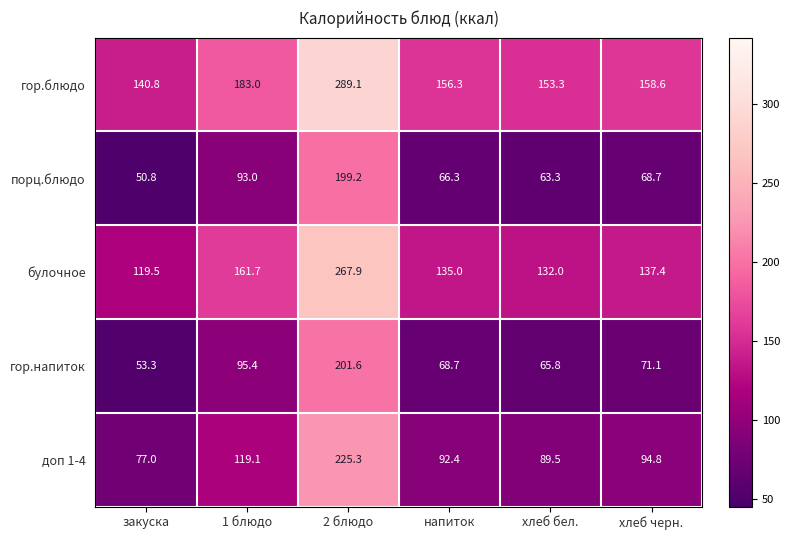

What is the difference between the highest and lowest values at хлеб черн.?

89.9